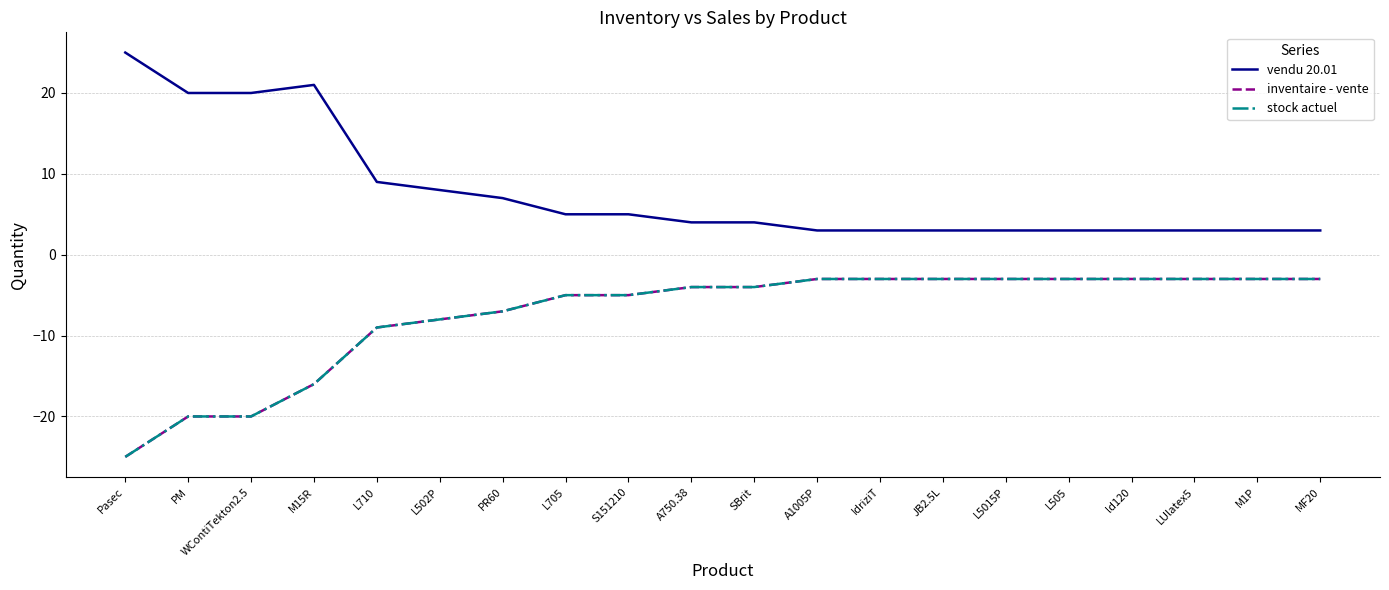

What is the label of the 9th point from the right?

A1005P